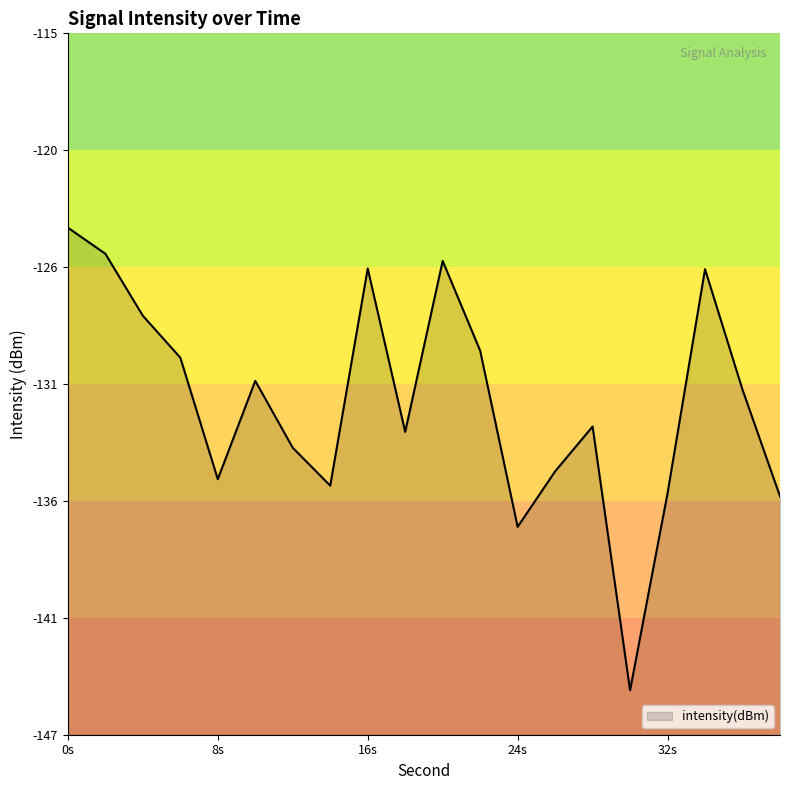

What is the difference between the second highest and second lowest values?

12.3